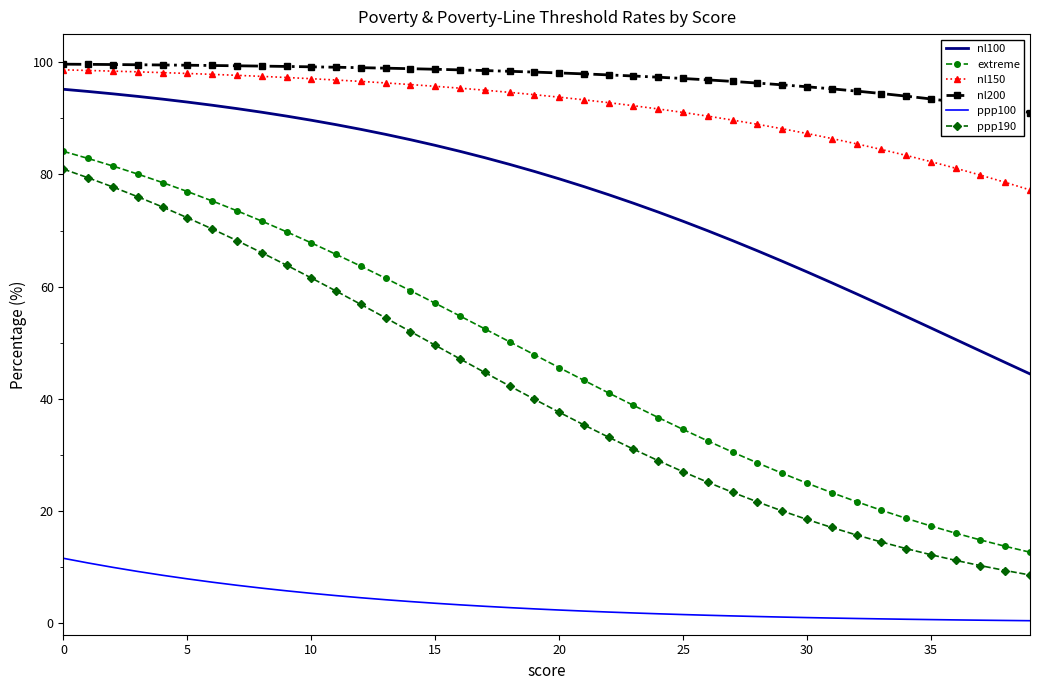

True or false: ppp100 and extreme intersect in this chart.

False